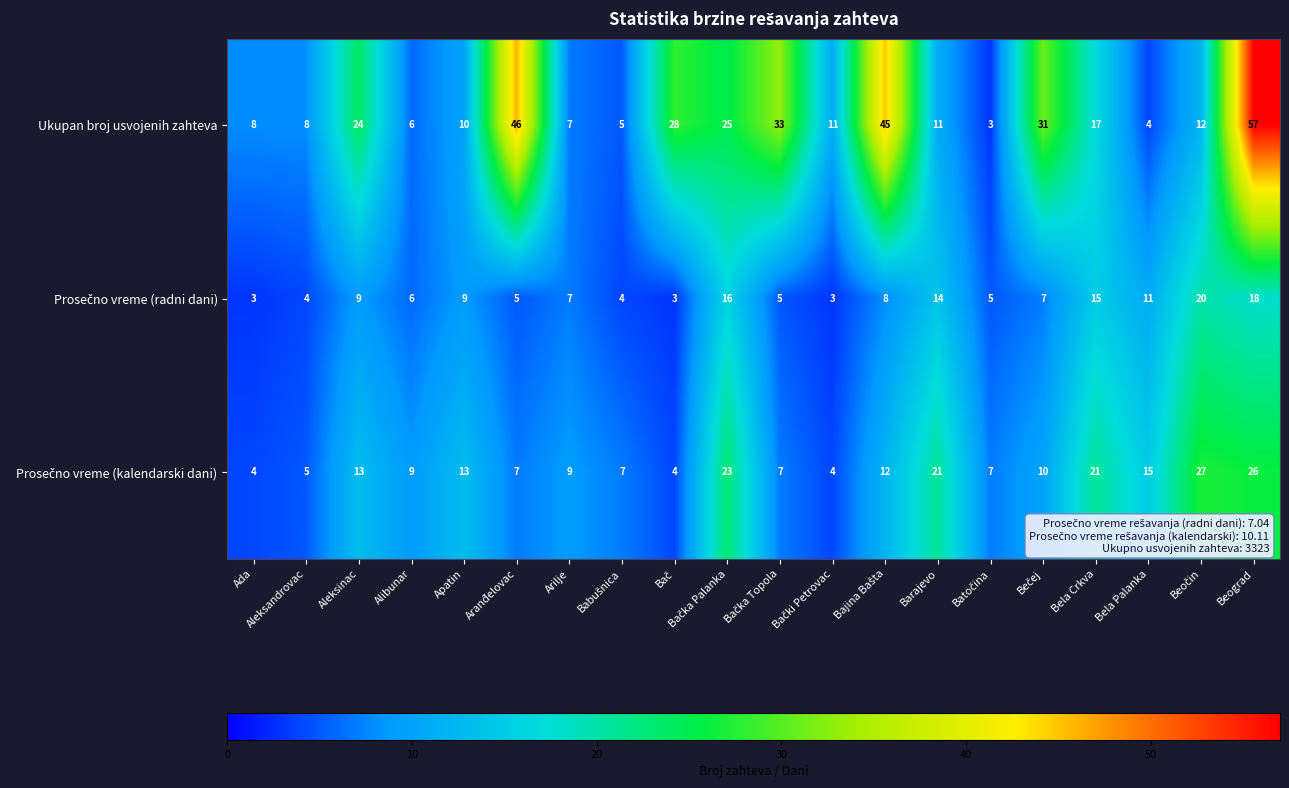

At which label does Ukupan broj usvojenih zahteva first exceed 12?

Aleksinac